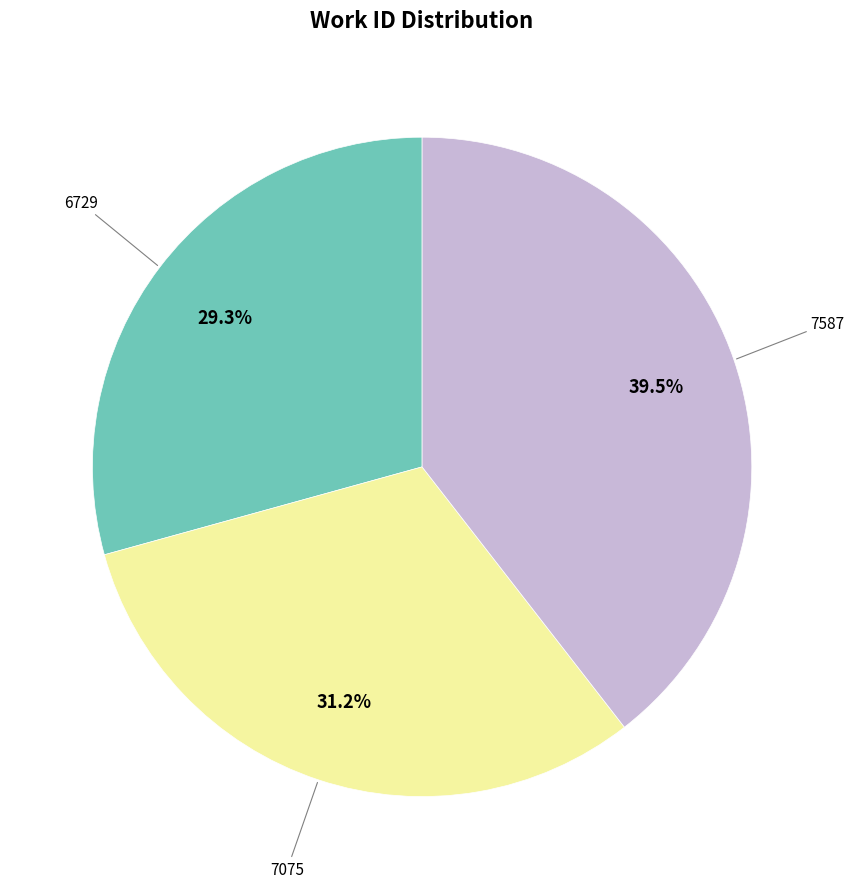

To the nearest percent, what is the average slice percentage?

33%